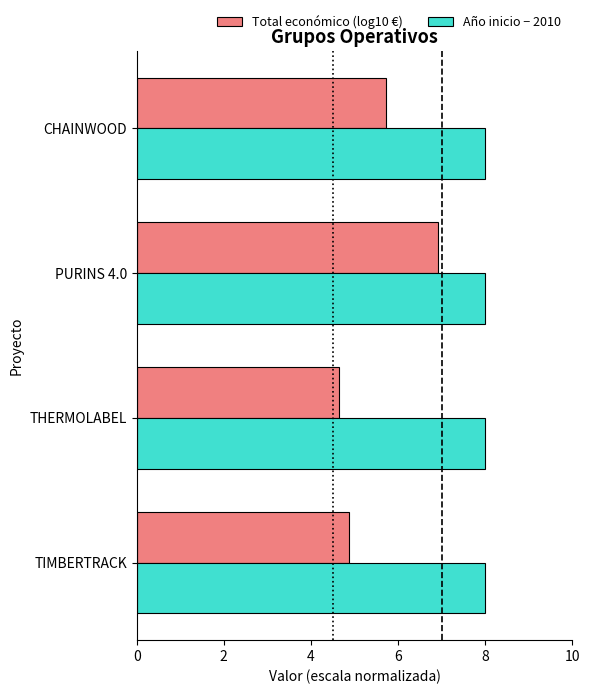

The Año inicio − 2010 series shows 8.0 at CHAINWOOD. True or false?

True